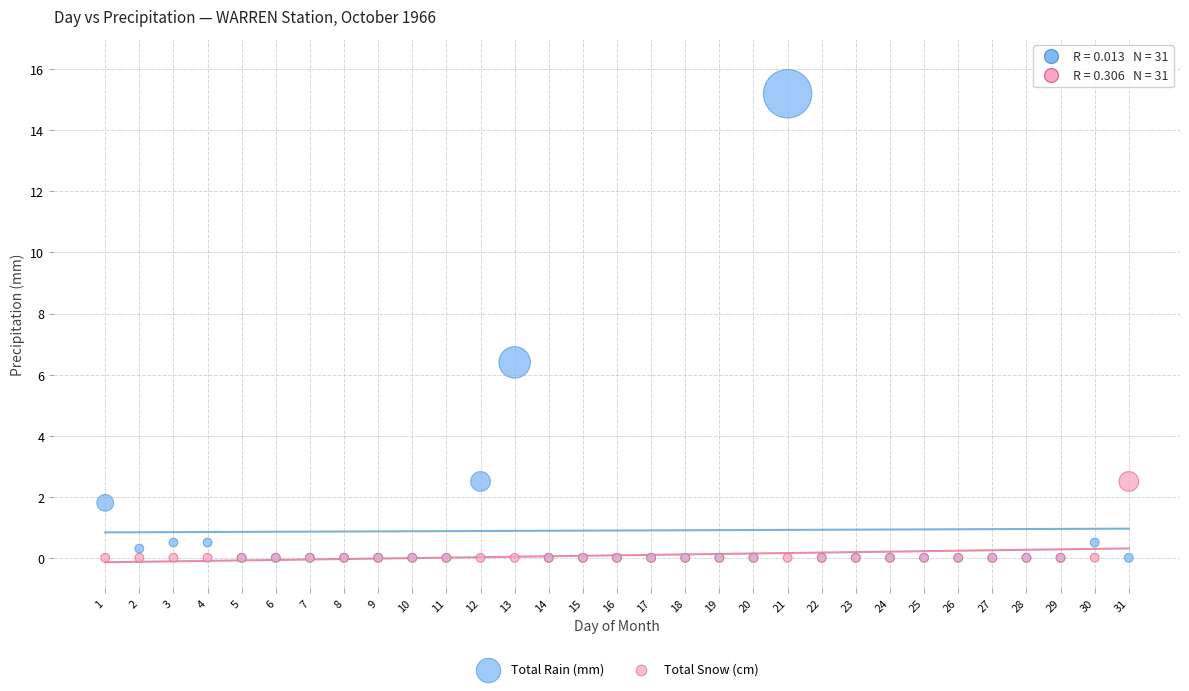

In the Total Rain (mm) series, what Y value is closest to 7?

6.4